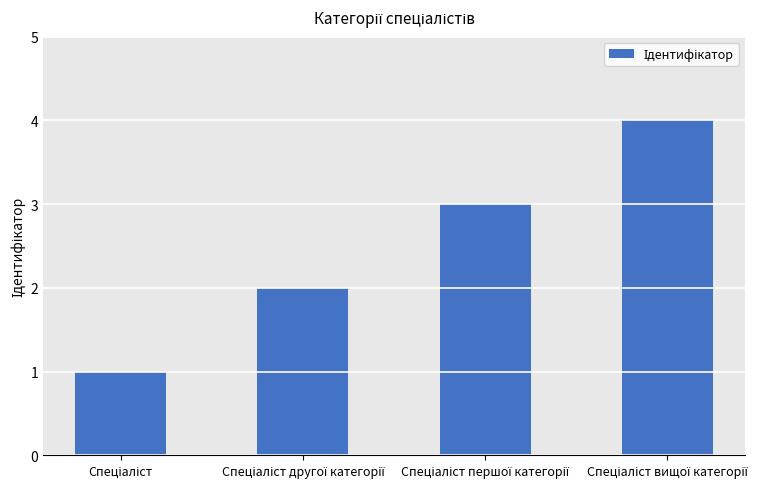

What is the difference between the maximum and minimum values?

3